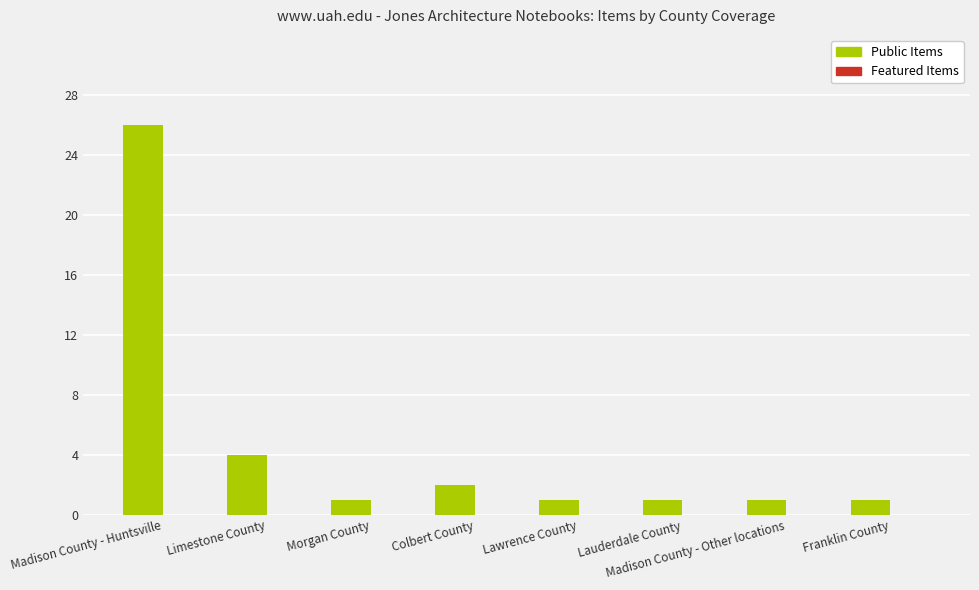

What is the difference between the second highest and second lowest values?

3